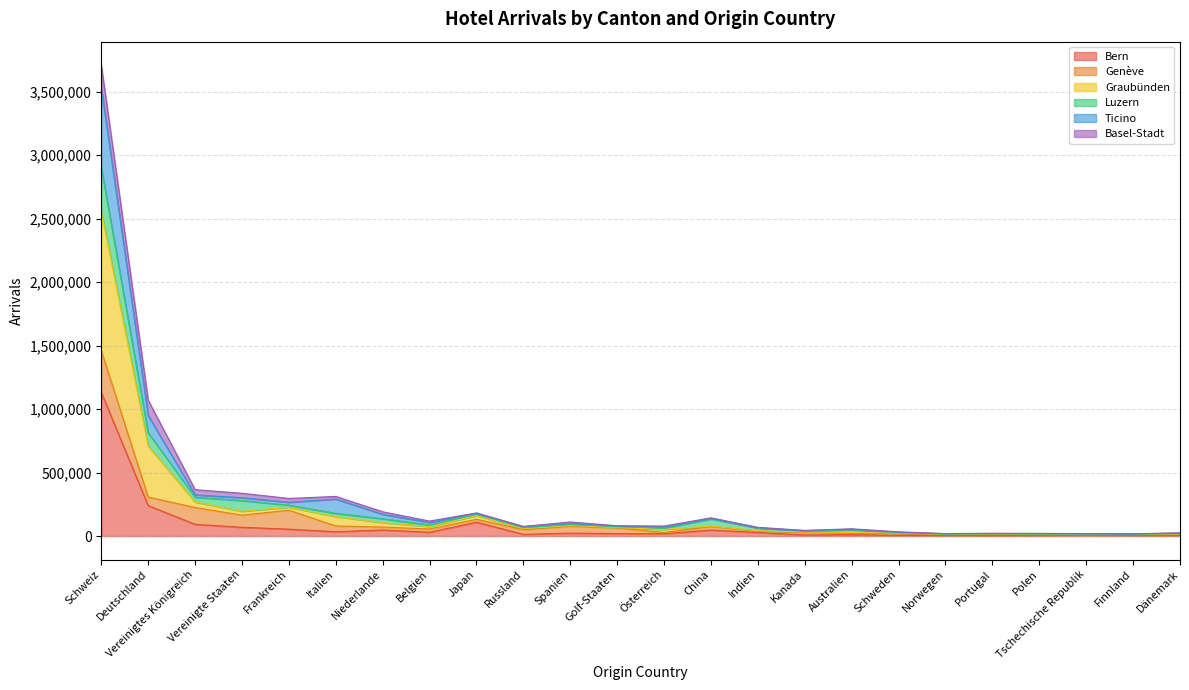

What is the total value across all series at Dänemark?

25611